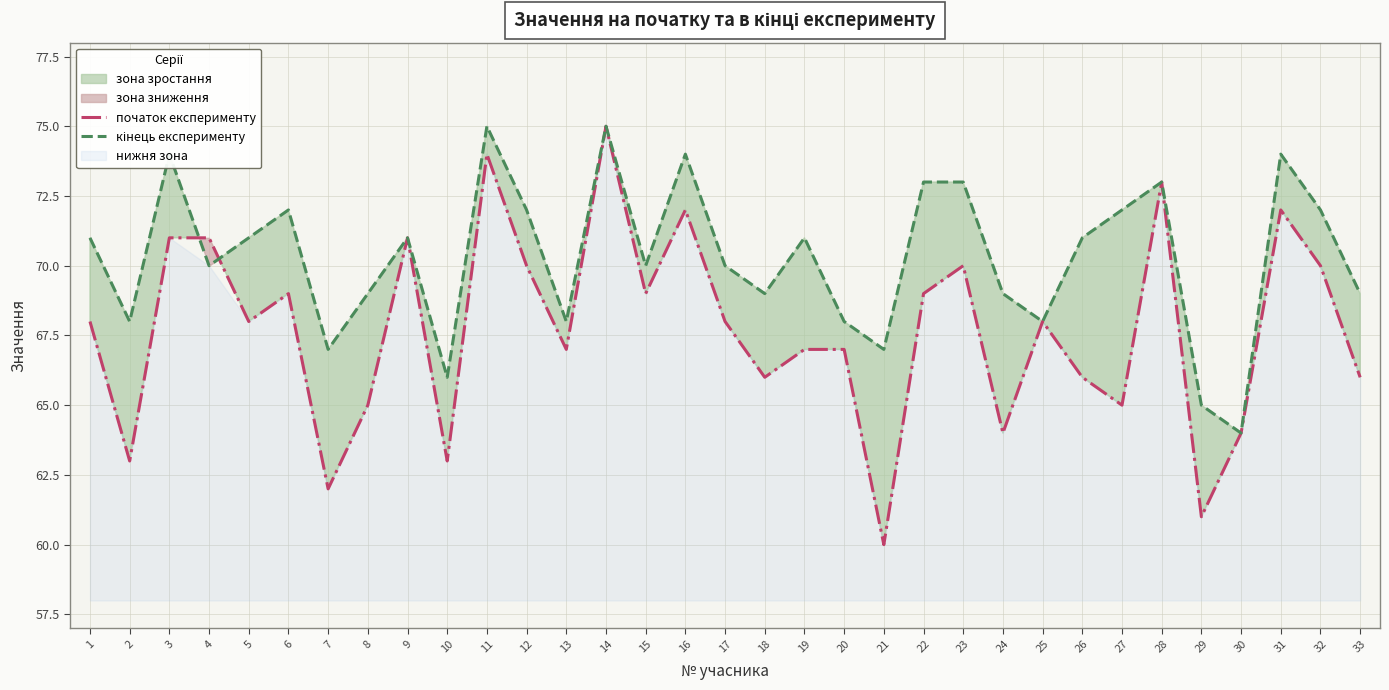

Where is the first local maximum for початок експерименту?

6